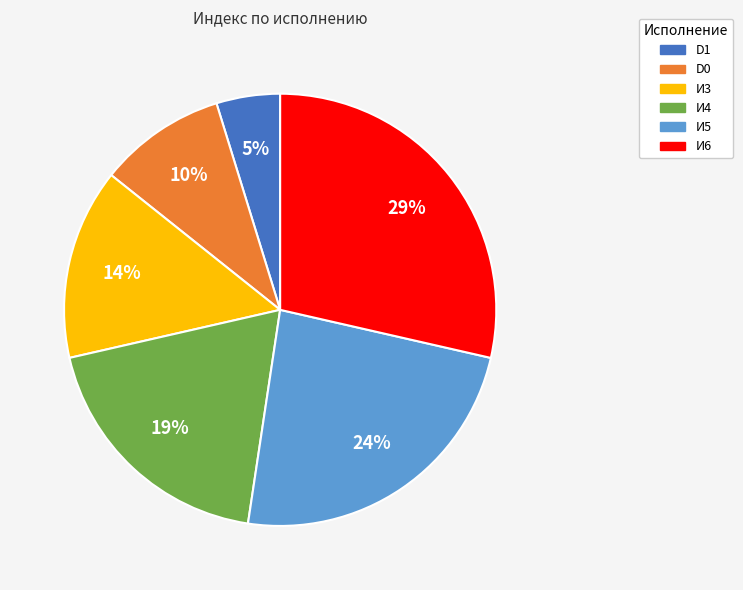

Count the number of slices in the pie.

6